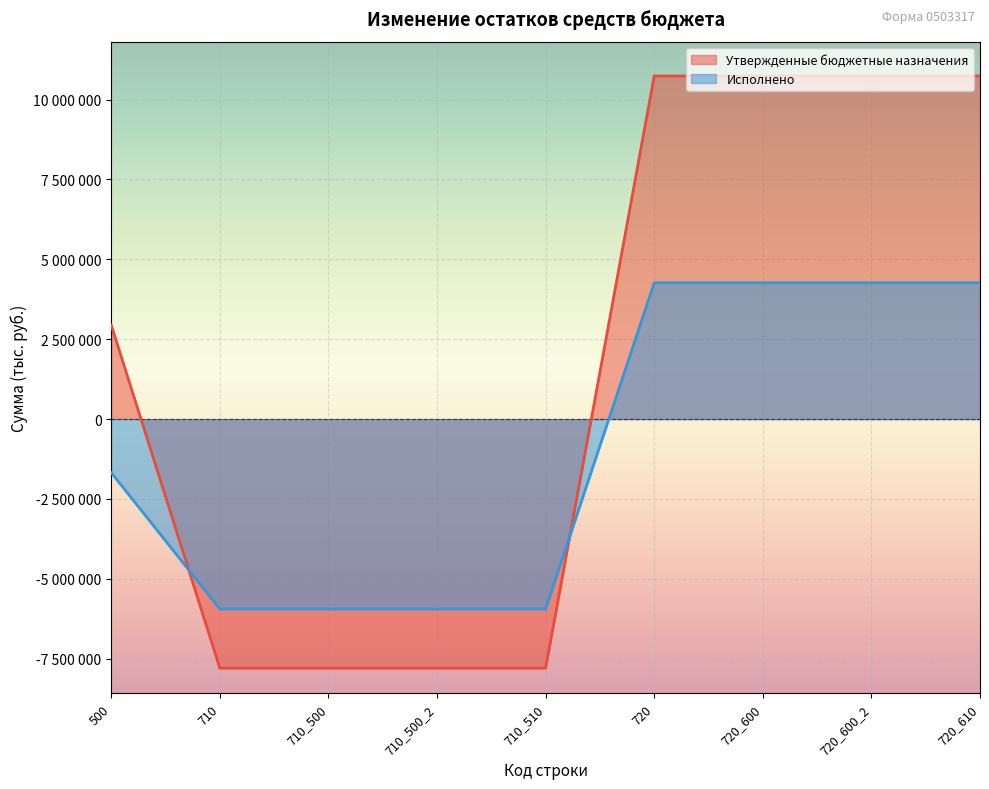

At how many categories does at least one series exceed 6799311?

4